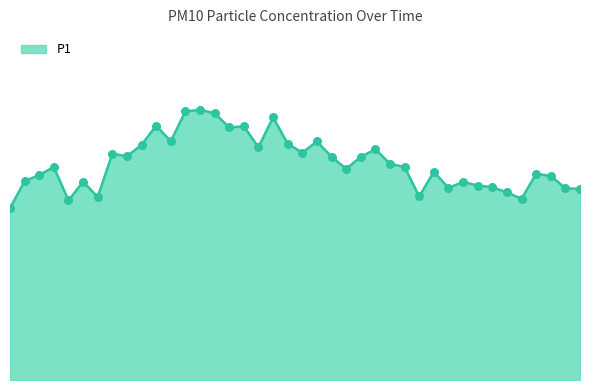

Does the chart have visible grid lines?

No